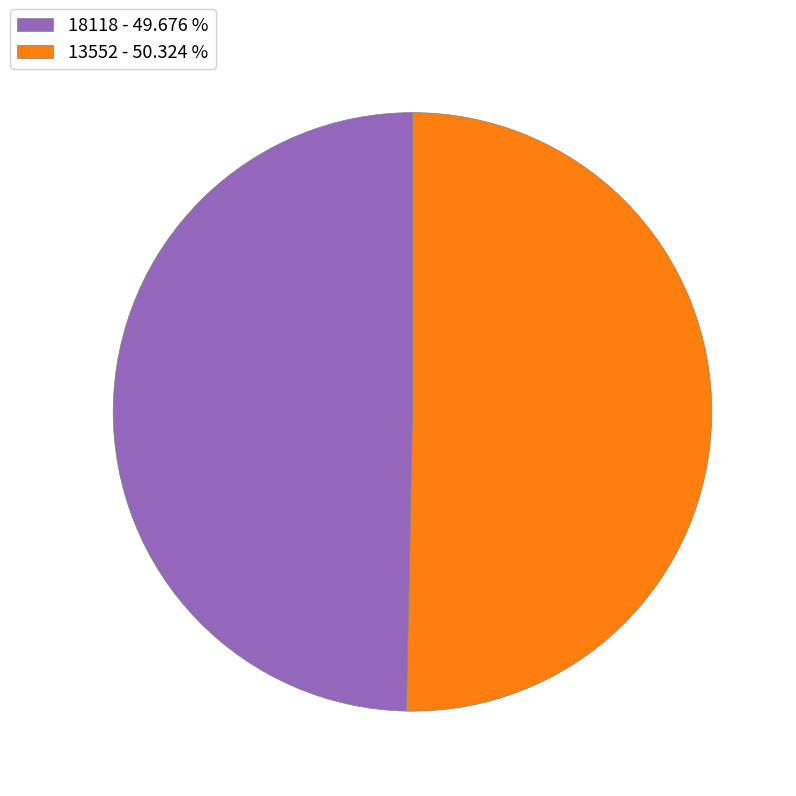

Count the number of slices in the pie.

2